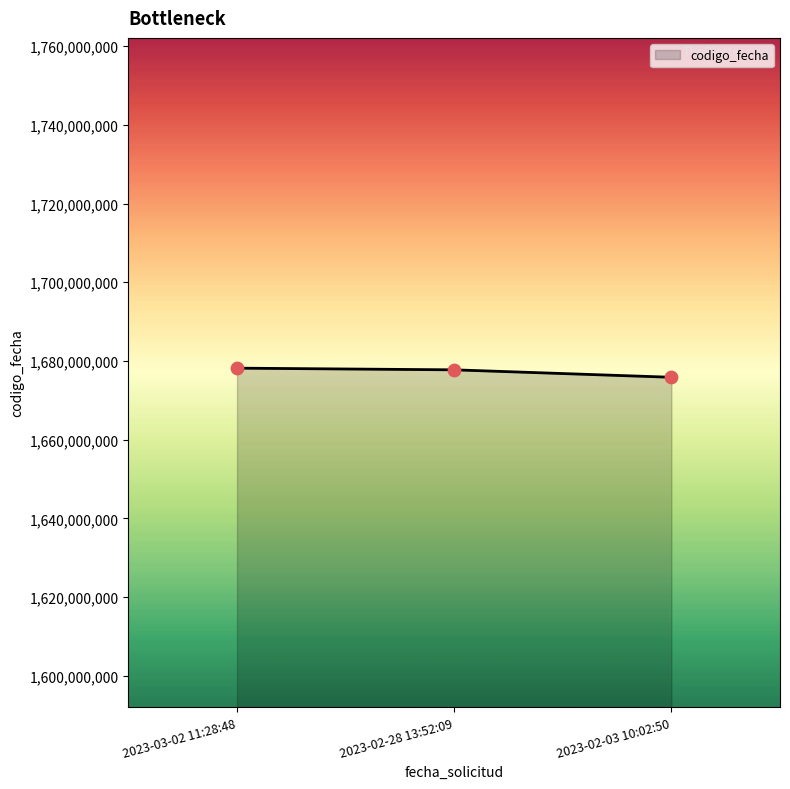

What is the average value?

1677261943